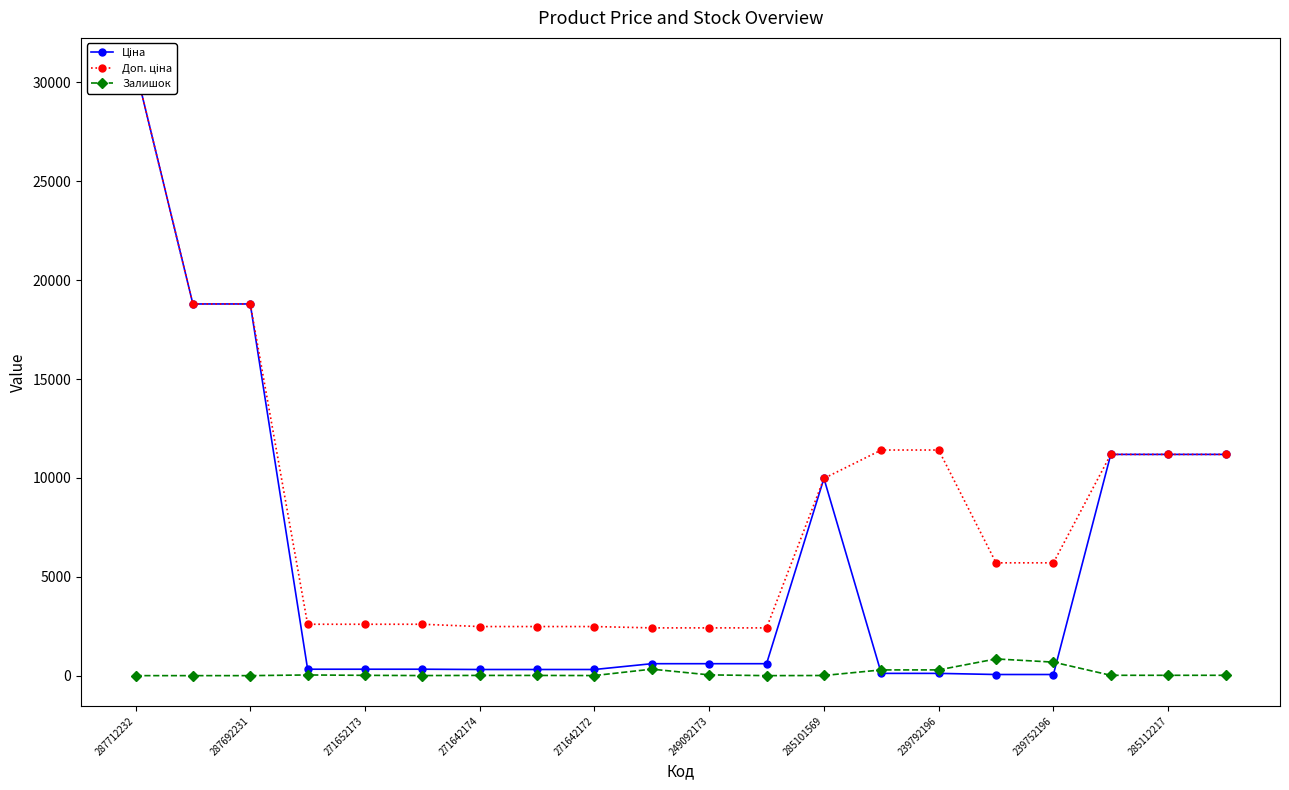

Which series has the largest total across all categories?

Доп. ціна